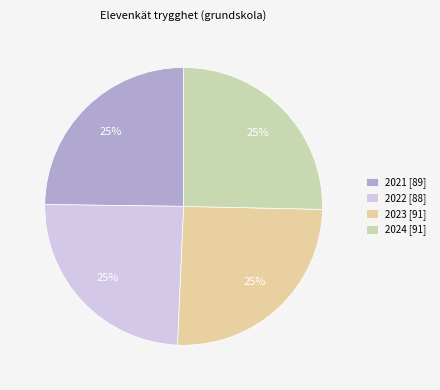

Is 2024 the majority of the pie?

No